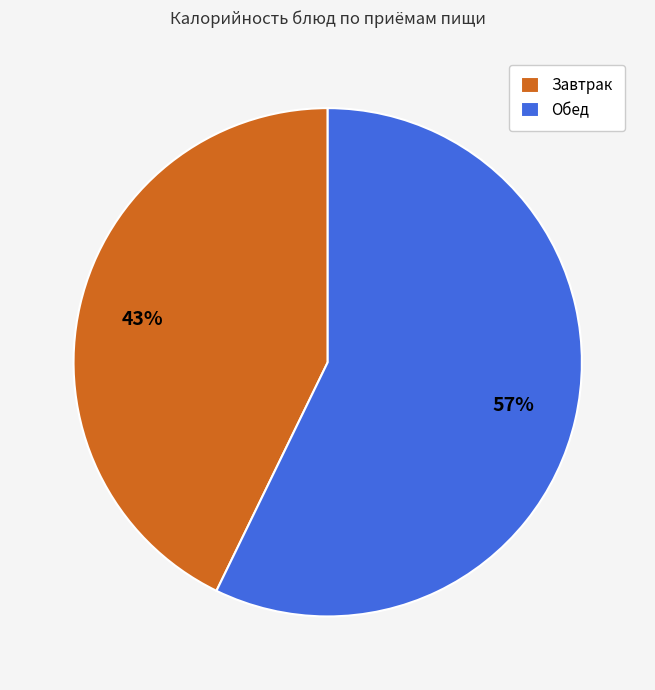

What is the largest slice in the pie chart?

Обед